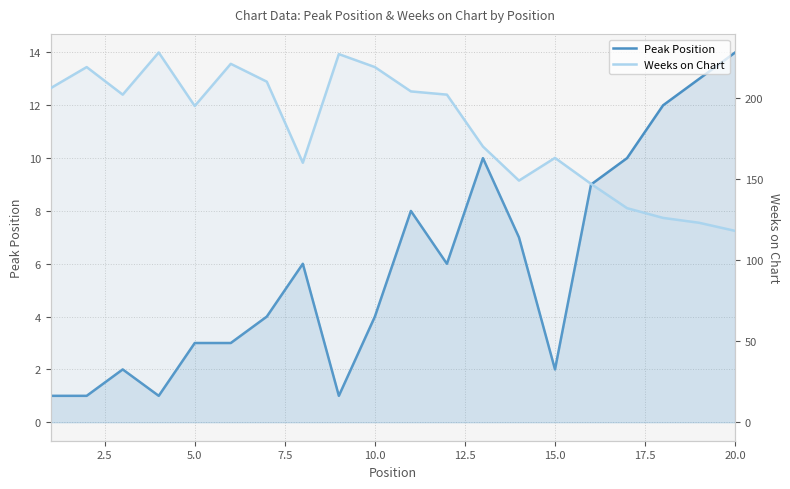

Rank the series at 2.5 from lowest to highest value.

Peak Position, Weeks on Chart